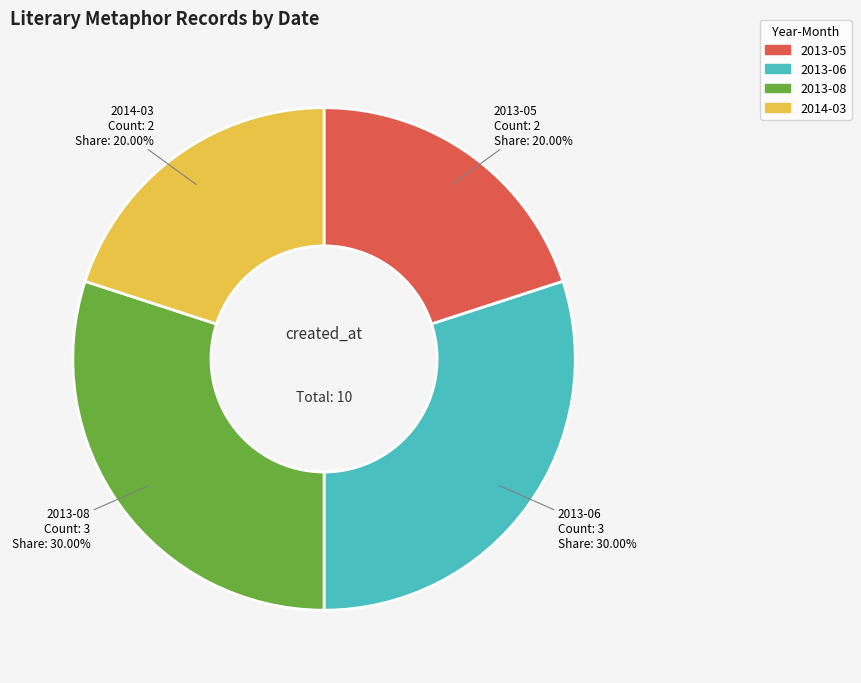

Is there any slice that represents more than half of the pie?

No